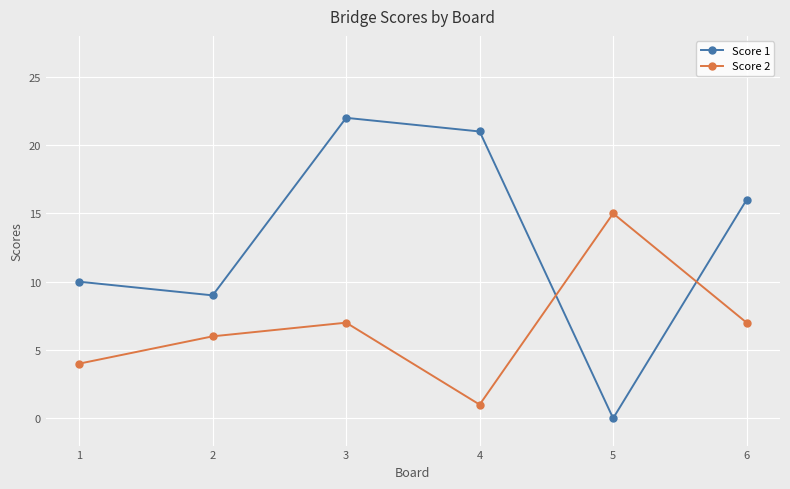

At which category is the sum across all series the highest?

3